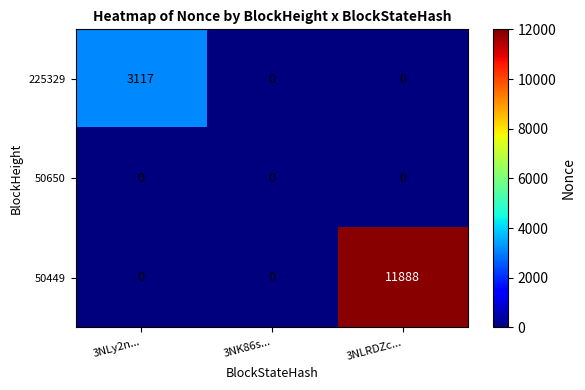

Rank the series by their maximum value, from highest to lowest.

50449, 225329, 50650